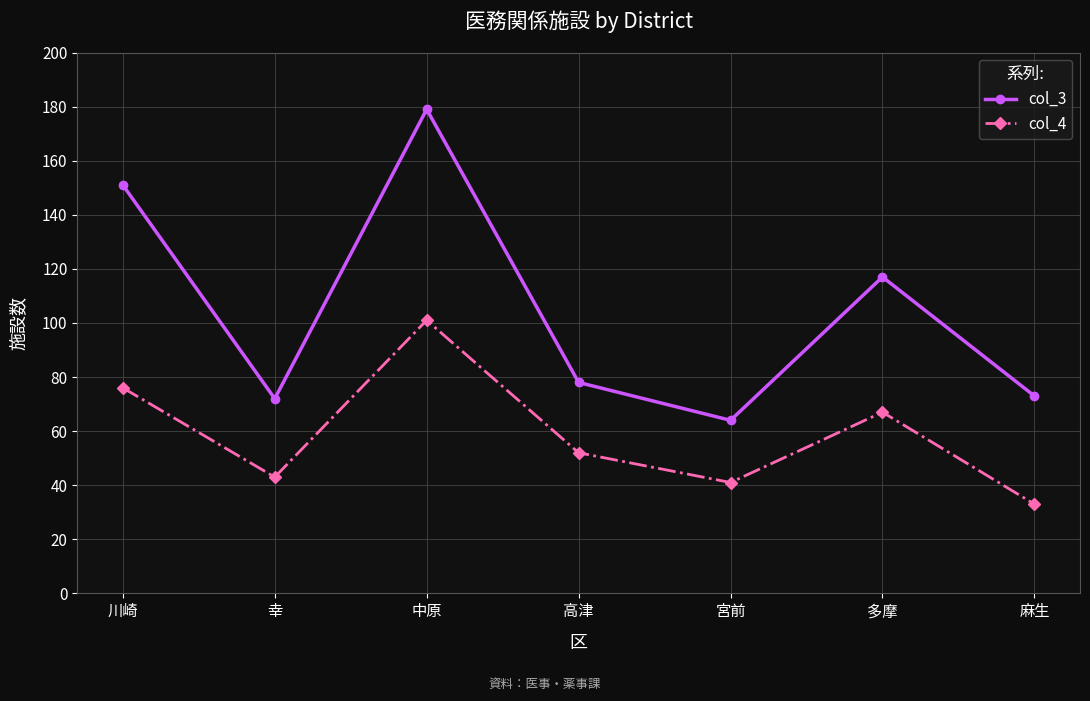

Reading left to right, extract all data points from this chart.

col_3: 川崎=151	幸=72	中原=179	高津=78	宮前=64	多摩=117	麻生=73
col_4: 川崎=76	幸=43	中原=101	高津=52	宮前=41	多摩=67	麻生=33